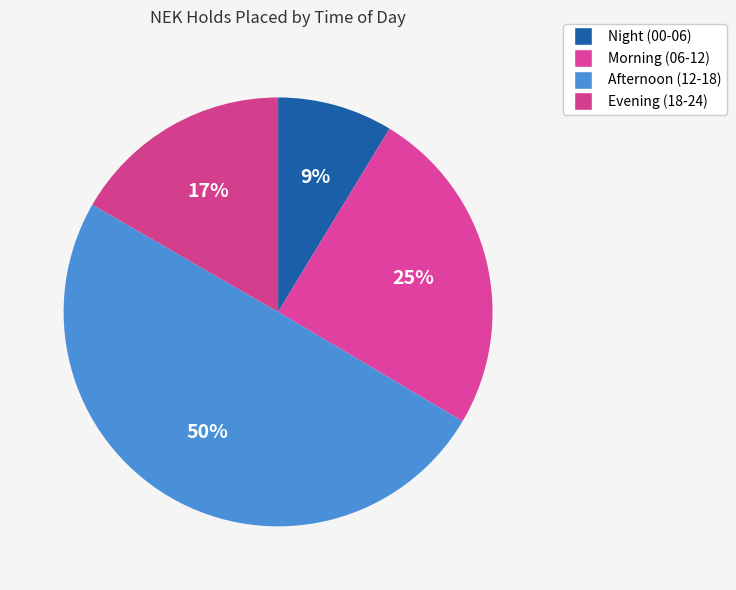

How many segments does this pie chart have?

4